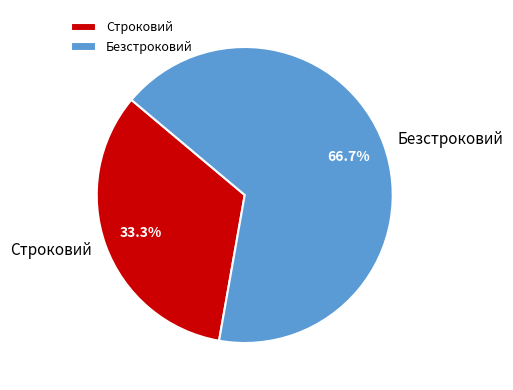

Which slice is the smallest?

Строковий